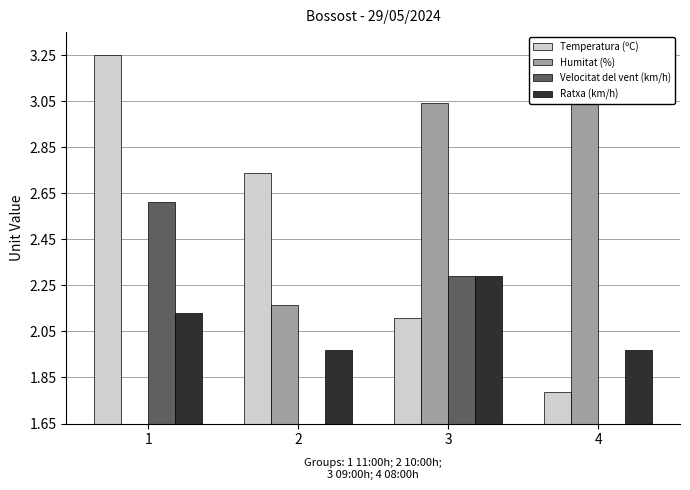

What is the highest value of the Velocitat del vent (km/h) series?

2.6